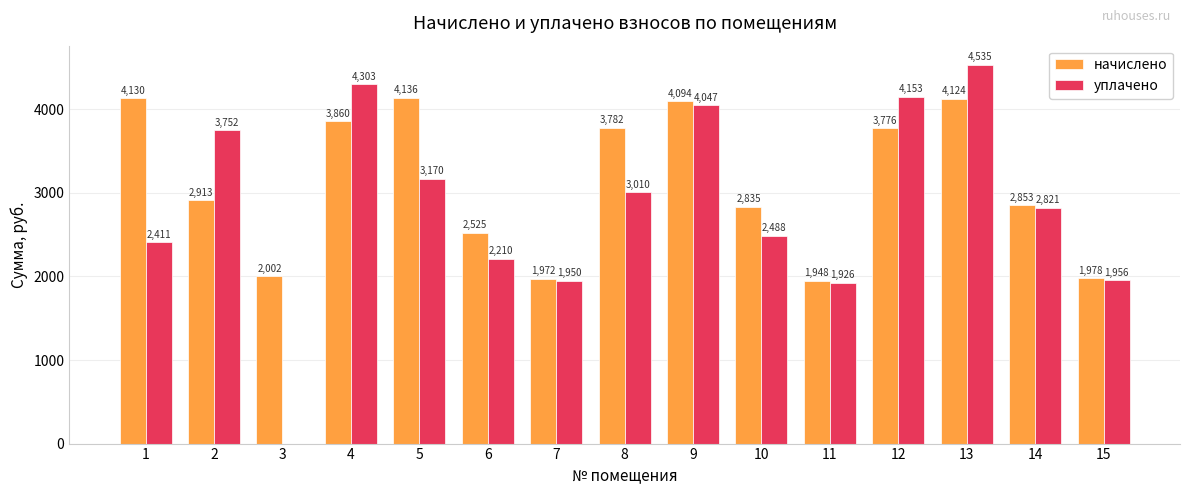

The уплачено series shows 4535.3 at 13. True or false?

True